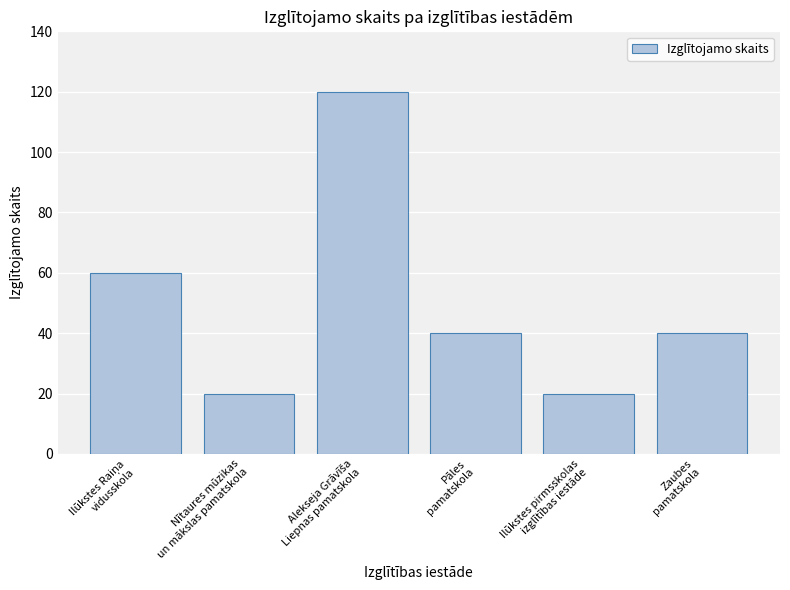

What is the sum of all values?

300